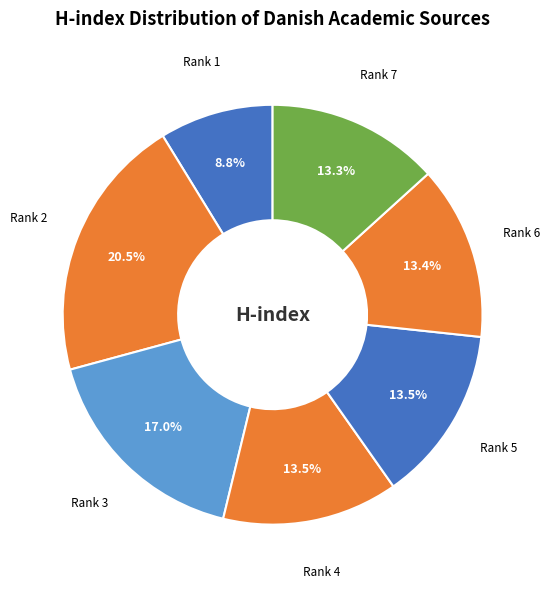

Is there a majority slice in this chart?

No